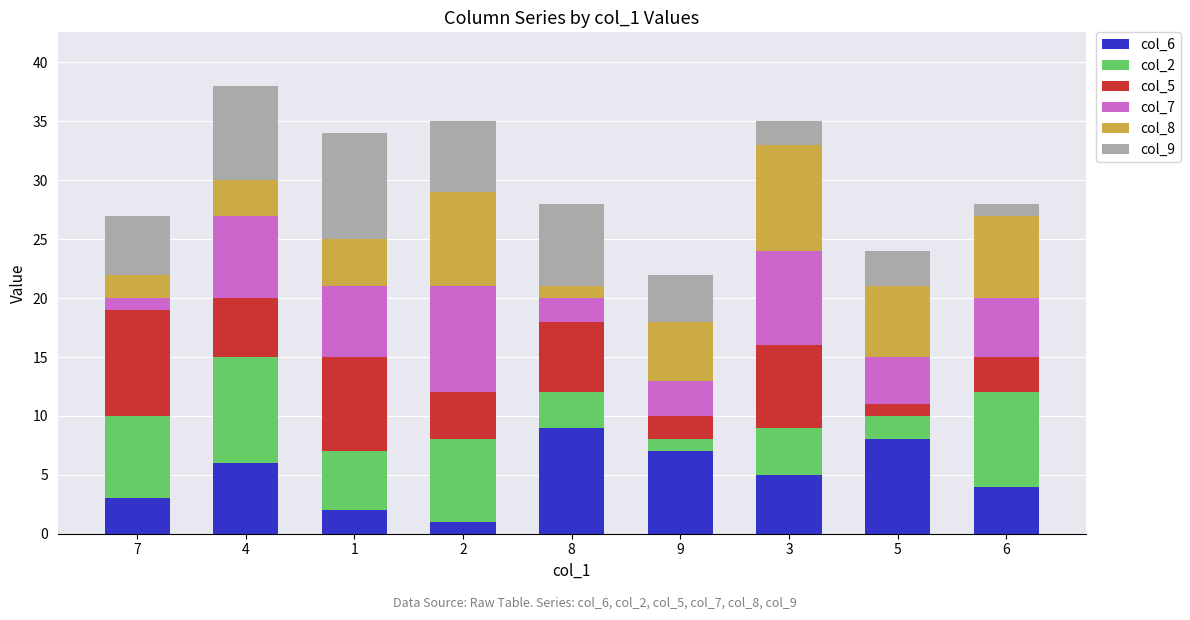

At which category is the sum across all series the highest?

4